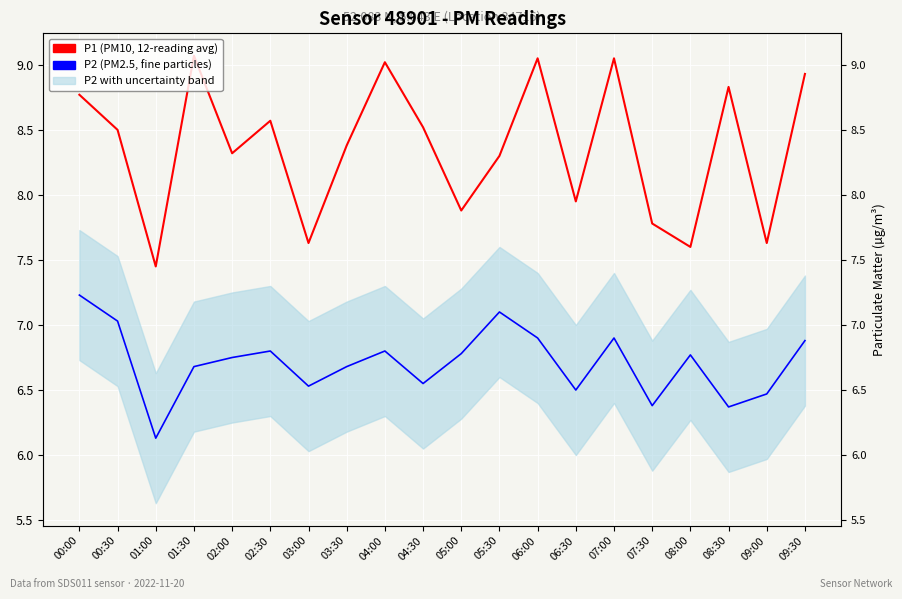

What is the difference between the second highest and minimum values in the P2 (PM2.5, fine particles) series?

1.0